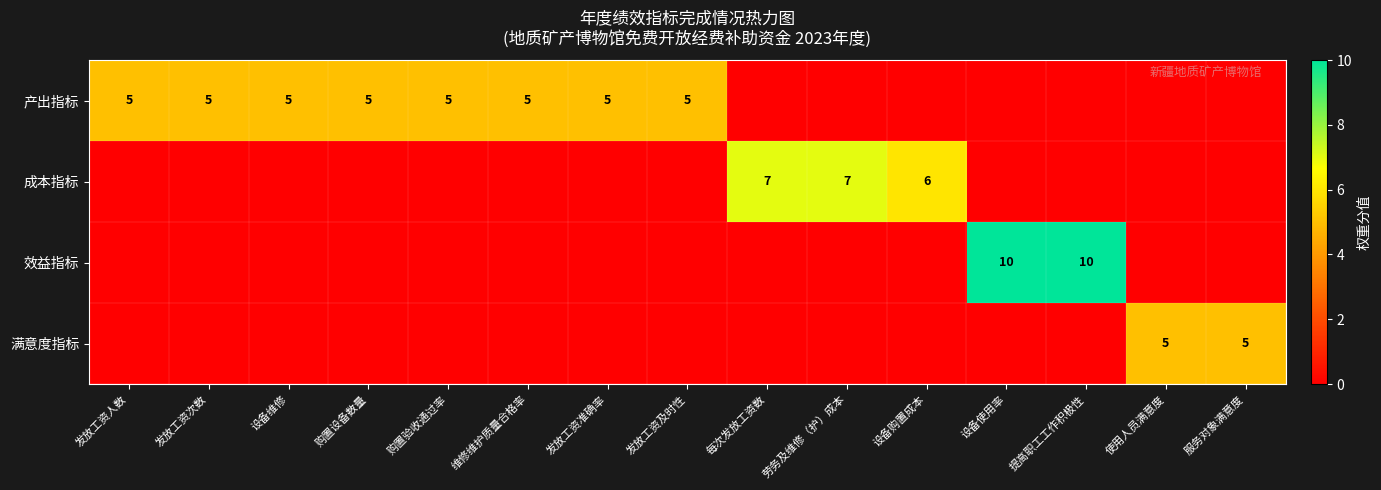

Between 服务对象满意度 and 发放工资及时性, which is larger?

发放工资及时性